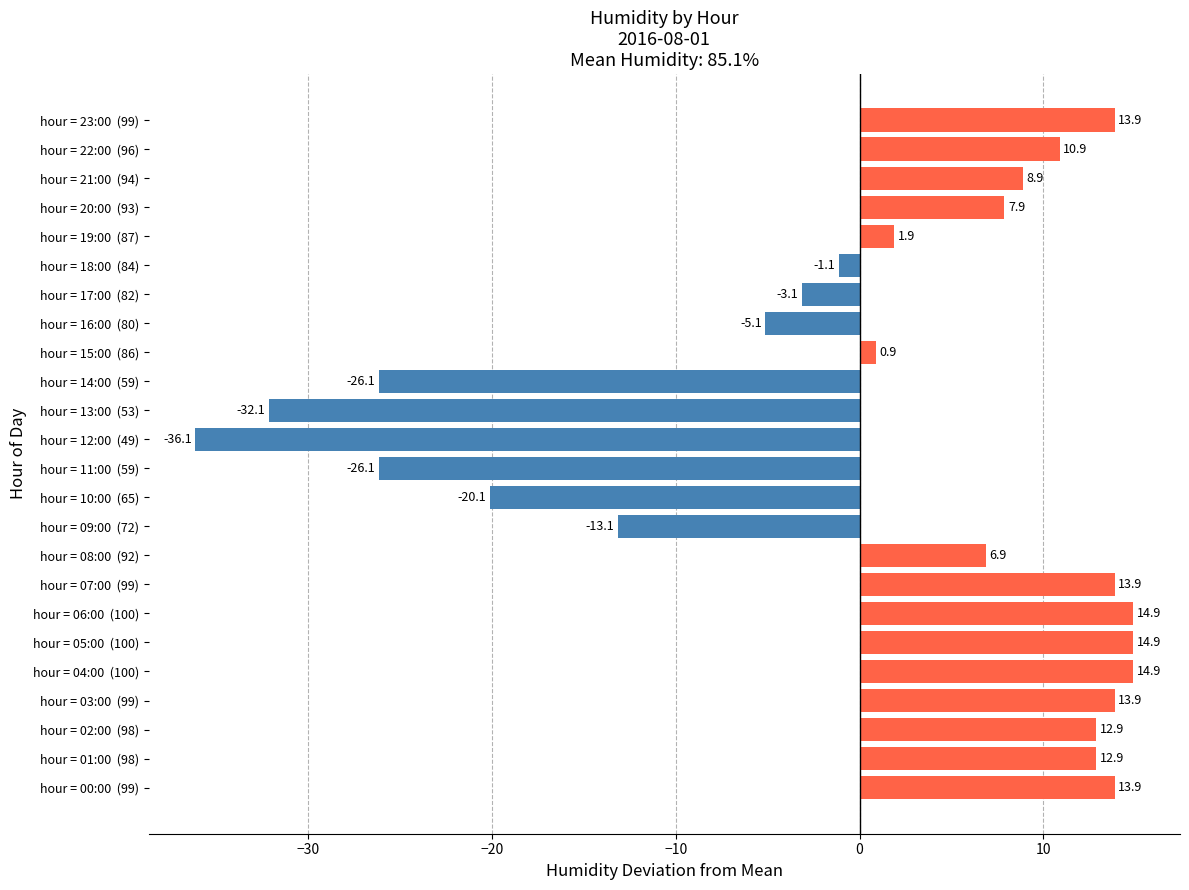

Reading top to bottom, what are all the values shown in this chart?

hour = 23:00  (99)=13.9	hour = 22:00  (96)=10.9	hour = 21:00  (94)=8.9	hour = 20:00  (93)=7.9	hour = 19:00  (87)=1.9	hour = 18:00  (84)=-1.1	hour = 17:00  (82)=-3.1	hour = 16:00  (80)=-5.1	hour = 15:00  (86)=0.9	hour = 14:00  (59)=-26.1	hour = 13:00  (53)=-32.1	hour = 12:00  (49)=-36.1	hour = 11:00  (59)=-26.1	hour = 10:00  (65)=-20.1	hour = 09:00  (72)=-13.1	hour = 08:00  (92)=6.9	hour = 07:00  (99)=13.9	hour = 06:00  (100)=14.9	hour = 05:00  (100)=14.9	hour = 04:00  (100)=14.9	hour = 03:00  (99)=13.9	hour = 02:00  (98)=12.9	hour = 01:00  (98)=12.9	hour = 00:00  (99)=13.9